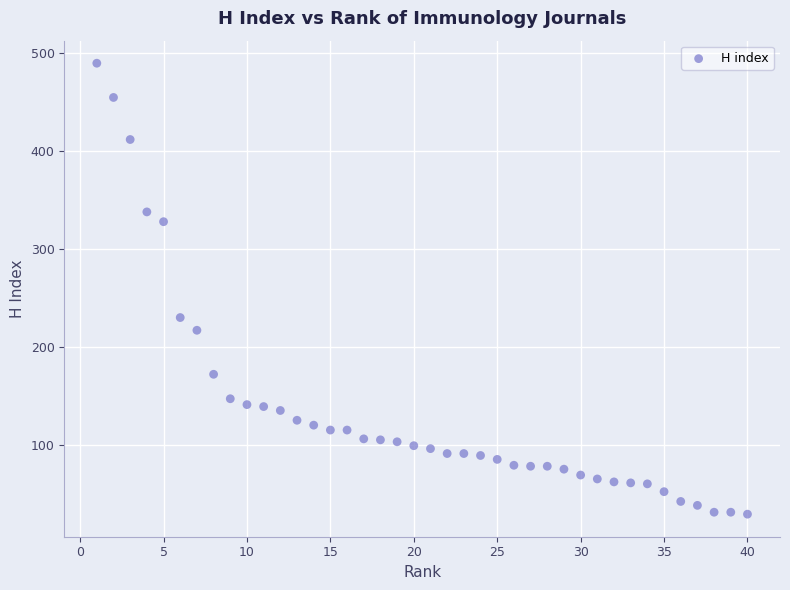

What Y value in the scatter plot is closest to 259?

230